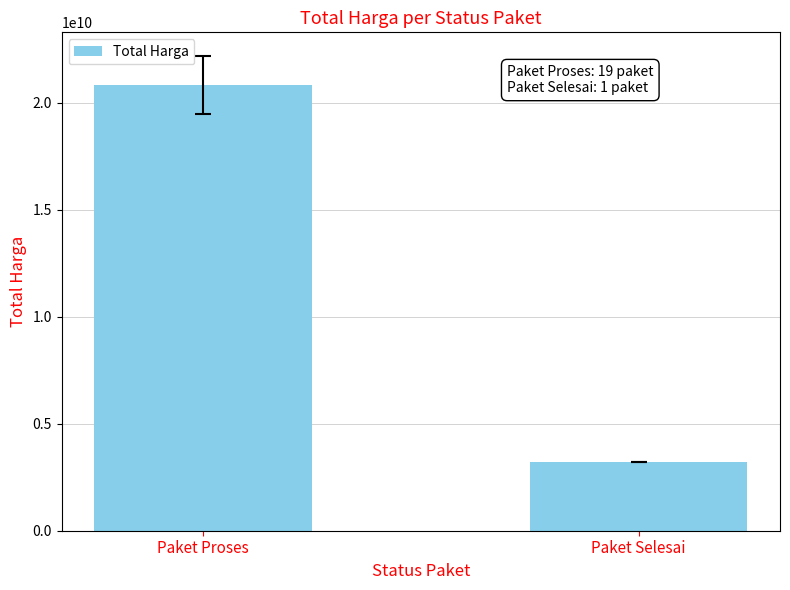

Are the bars grouped side by side (vs. stacked)?

No